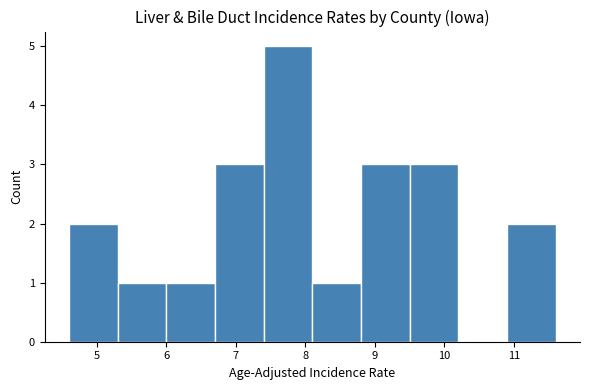

Reading left to right, transcribe this chart: for each bar, give the range it covers on the x-axis and its height. The values are not printed on the chart, so give them approximately, as read against the axis.

4.6 to 5.3: 2
5.3 to 6.0: 1
6.0 to 6.7: 1
6.7 to 7.4: 3
7.4 to 8.1: 5
8.1 to 8.8: 1
8.8 to 9.5: 3
9.5 to 10.2: 3
10.2 to 10.9: 0
10.9 to 11.6: 2